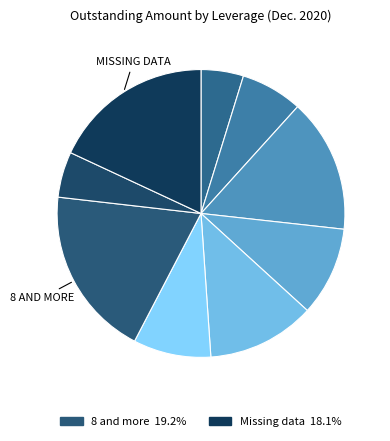

How many slices are in this pie chart?

9